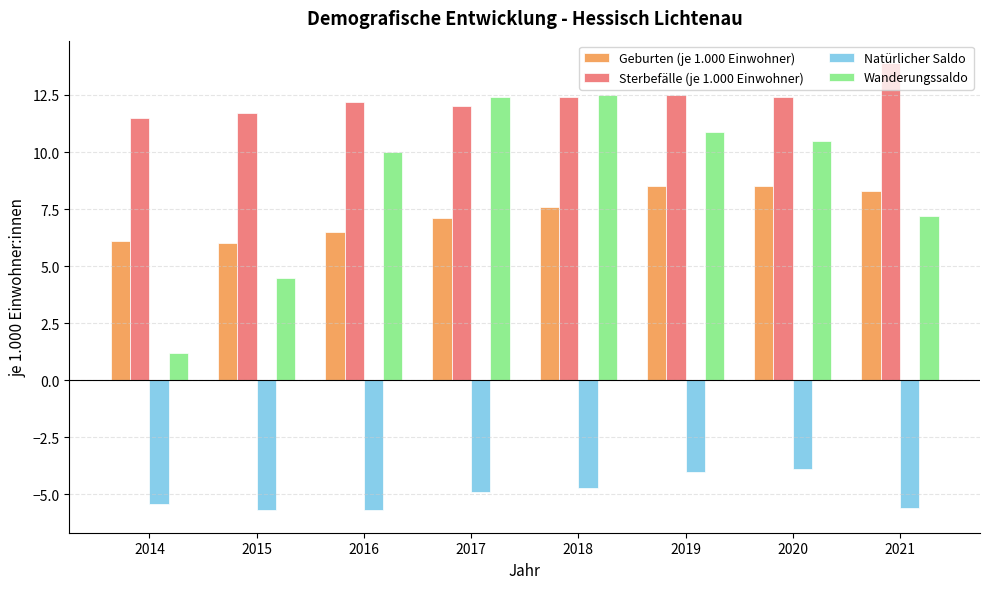

How many data points in Geburten (je 1.000 Einwohner) are above 7?

5